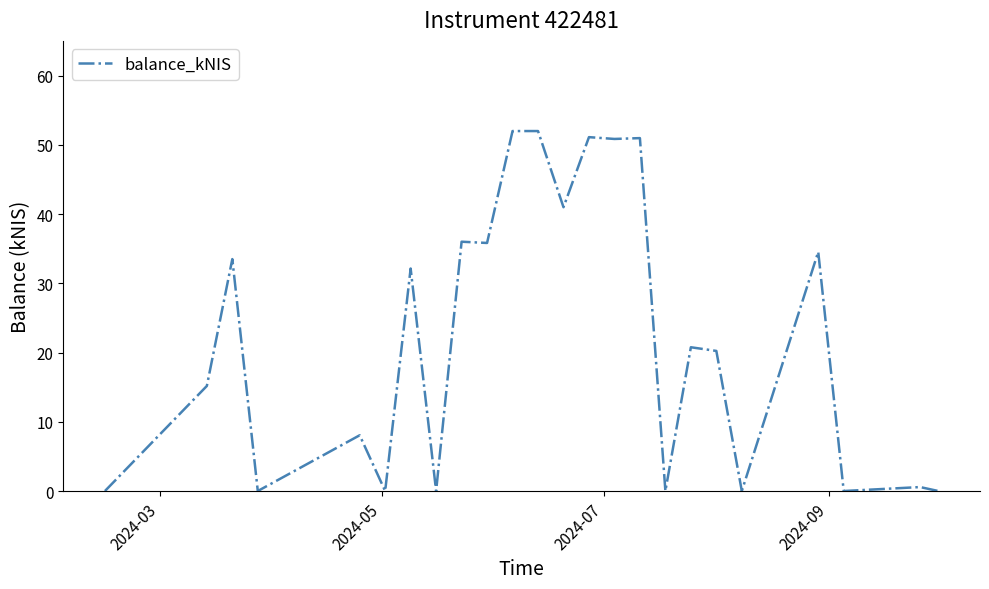

What is the maximum value shown in the chart?

52.0